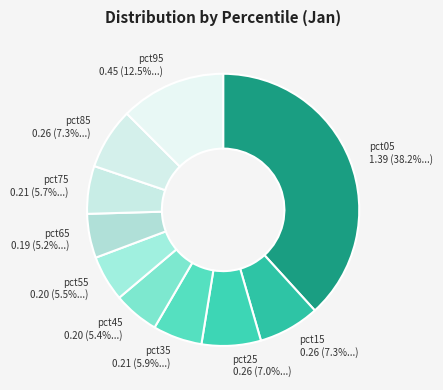

How much of the chart is everything except pct85?

92.7%